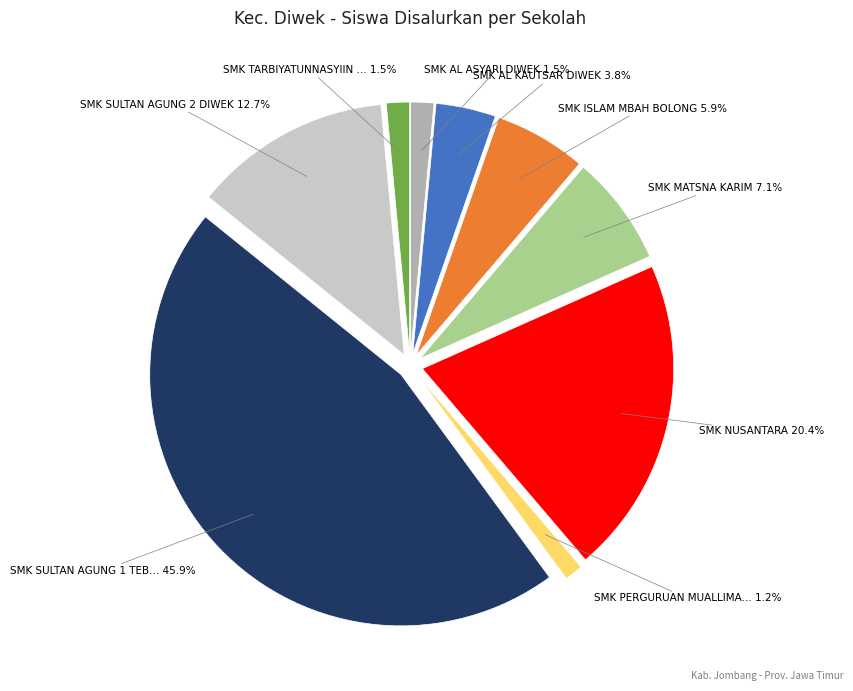

How many segments does this pie chart have?

9